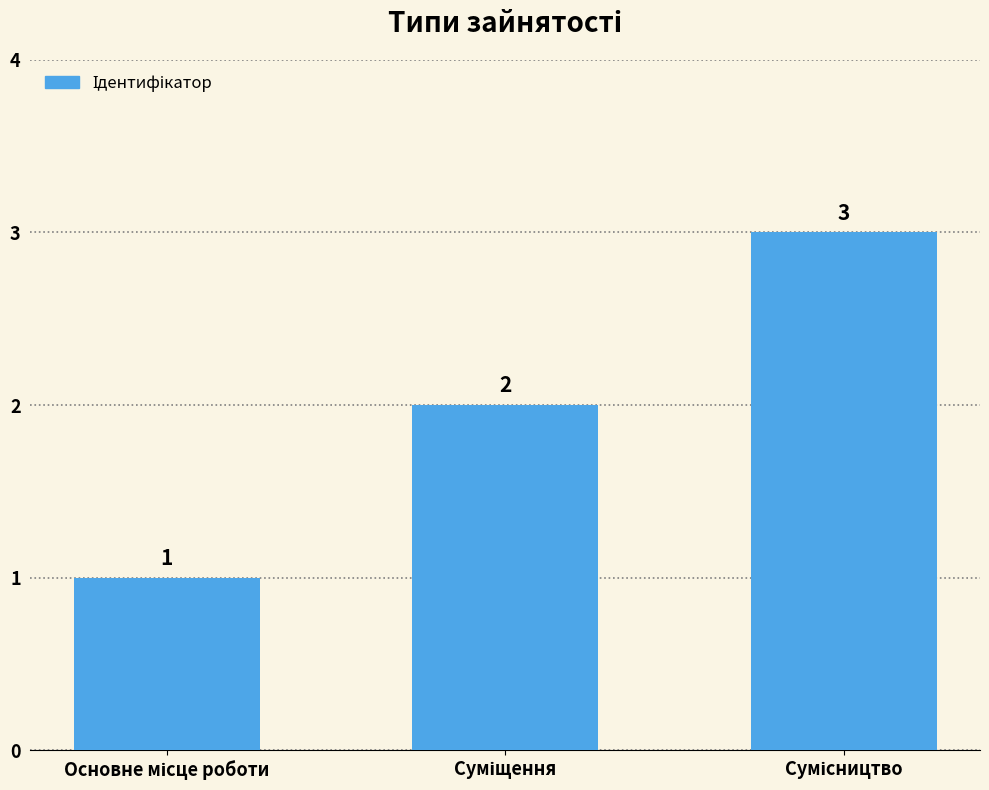

What is the value of the 2nd bar from the left?

2